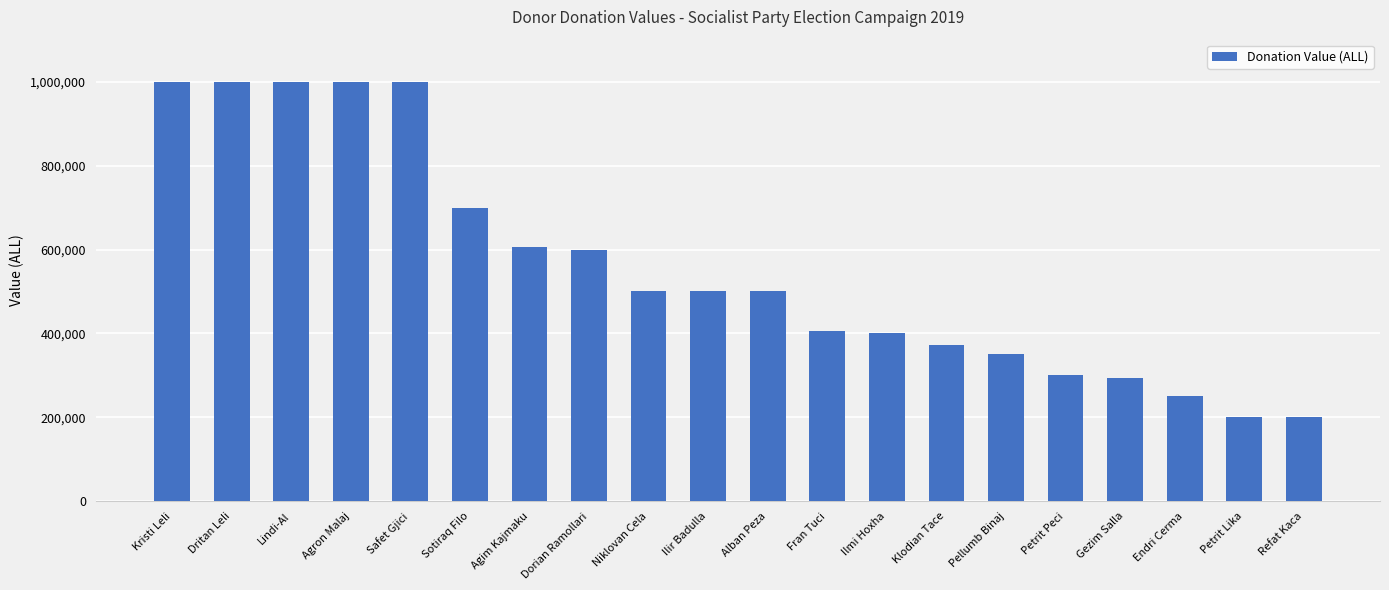

What is the maximum value shown in the chart?

1000000